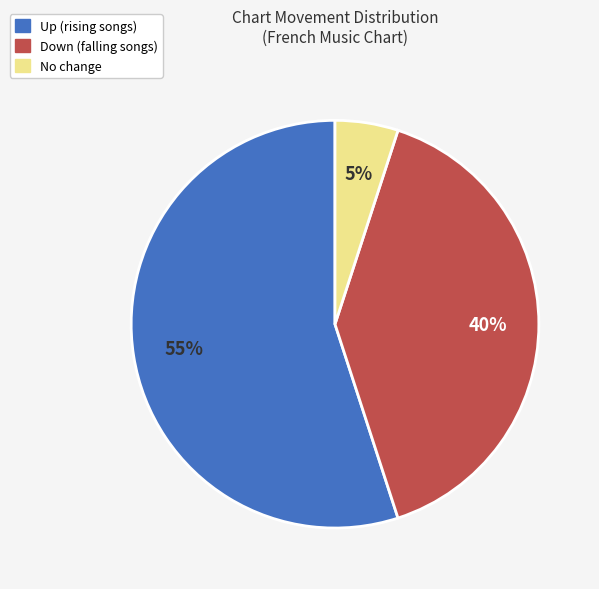

Does any single category account for the majority?

Yes